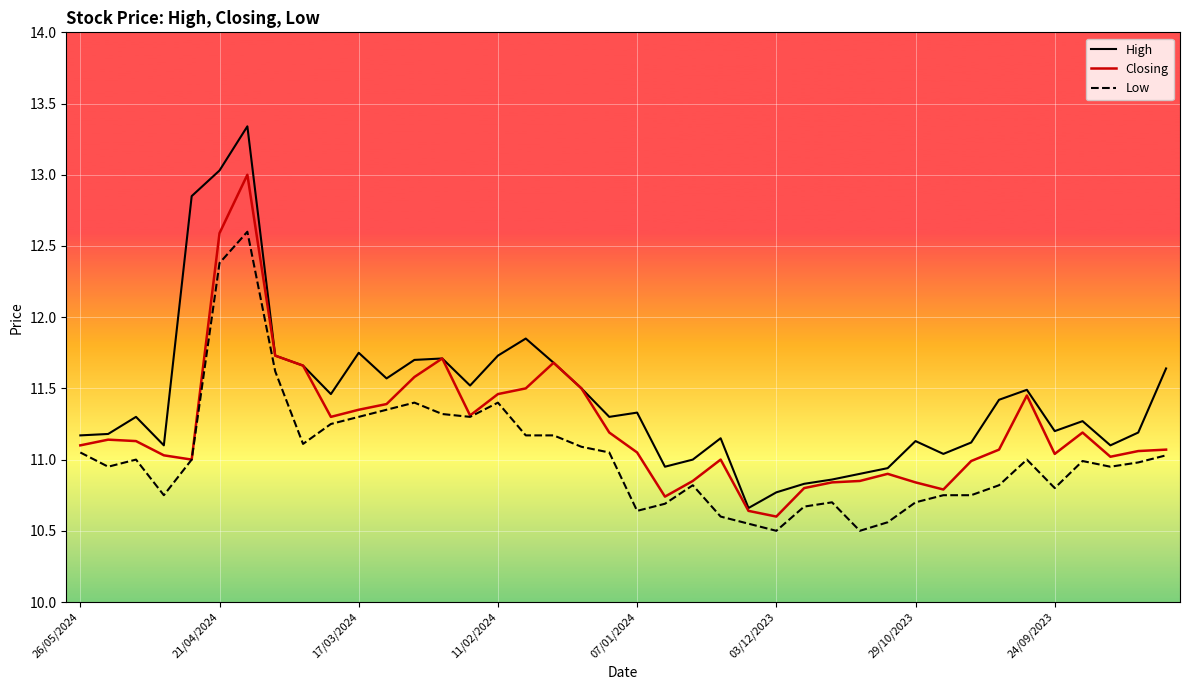

List the series in order of their overall mean, highest first.

High, Closing, Low